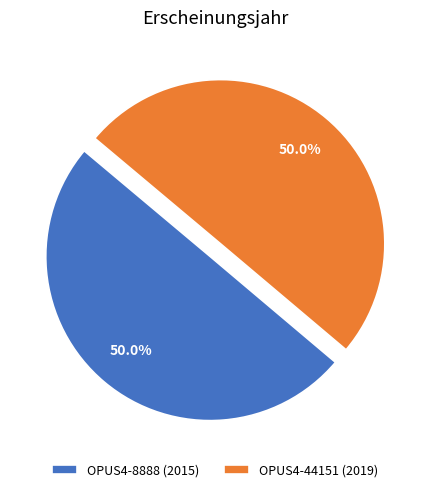

Combined, what portion of the pie is OPUS4-44151 (2019) and OPUS4-8888 (2015)?

100.0%